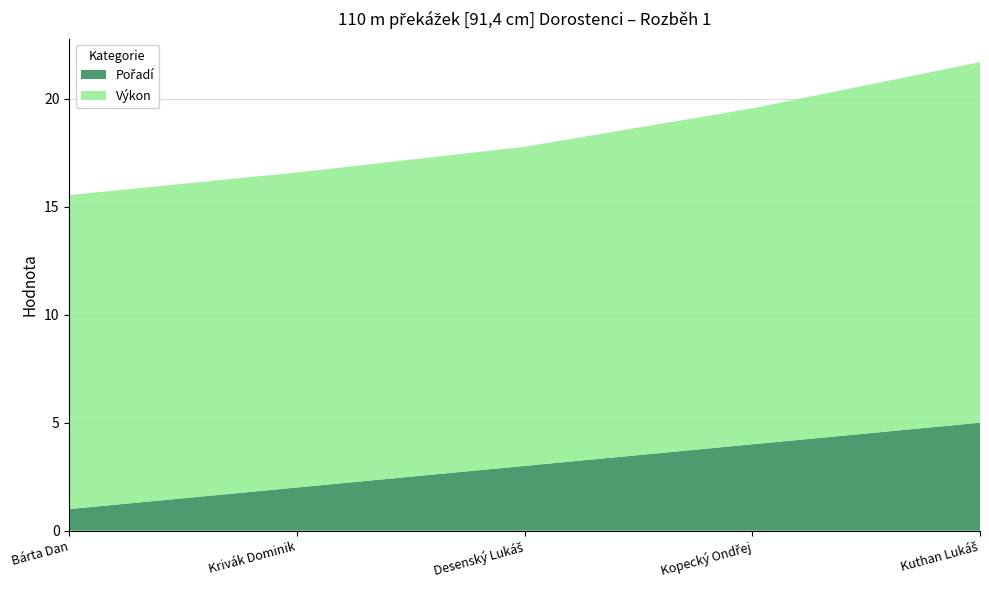

Reading left to right, extract all data points from this chart.

Pořadí: Bárta Dan=1.0	Krivák Dominik=2.0	Desenský Lukáš=3.0	Kopecký Ondřej=4.0	Kuthan Lukáš=5.0
Výkon: Bárta Dan=14.5	Krivák Dominik=14.6	Desenský Lukáš=14.8	Kopecký Ondřej=15.6	Kuthan Lukáš=16.7